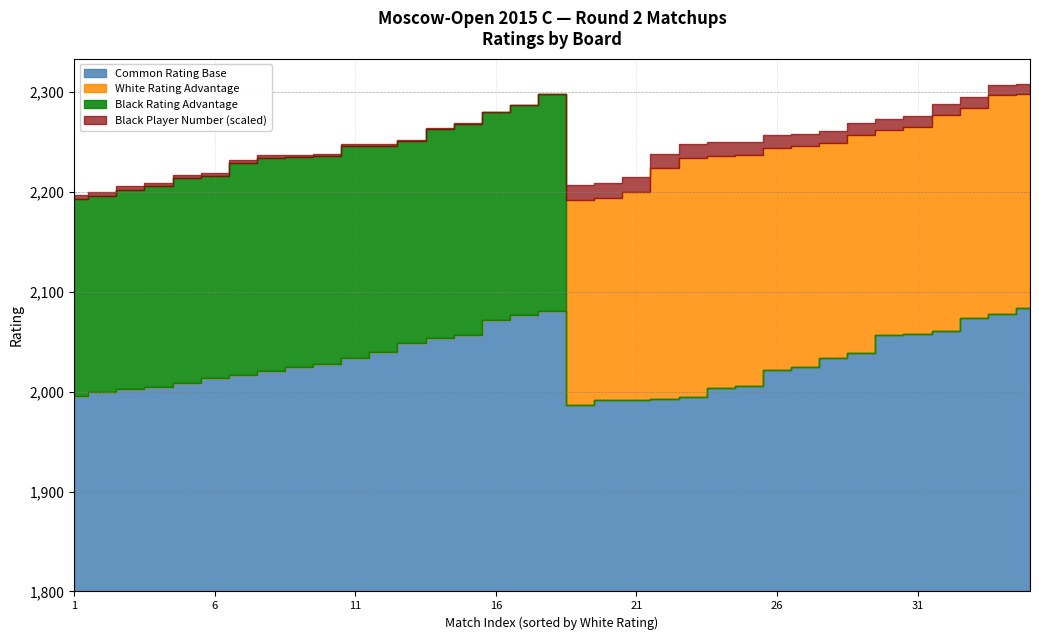

In Board Number, how many points are lower than both neighbors (excluding endpoints)?

13